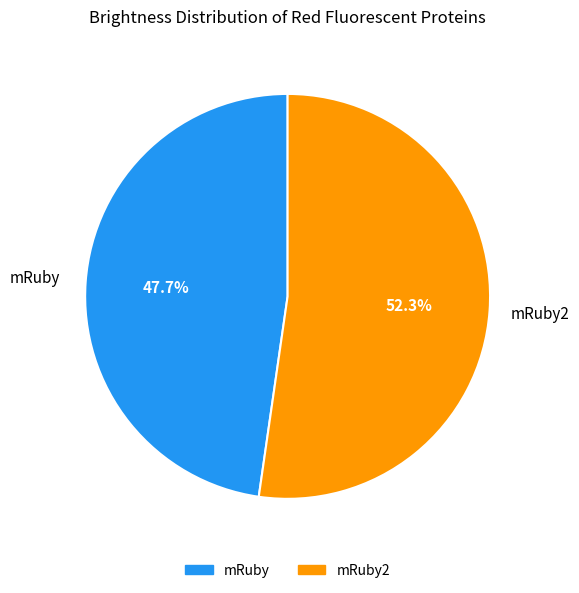

To the nearest percent, what is the difference between the largest and smallest slice percentages?

5%